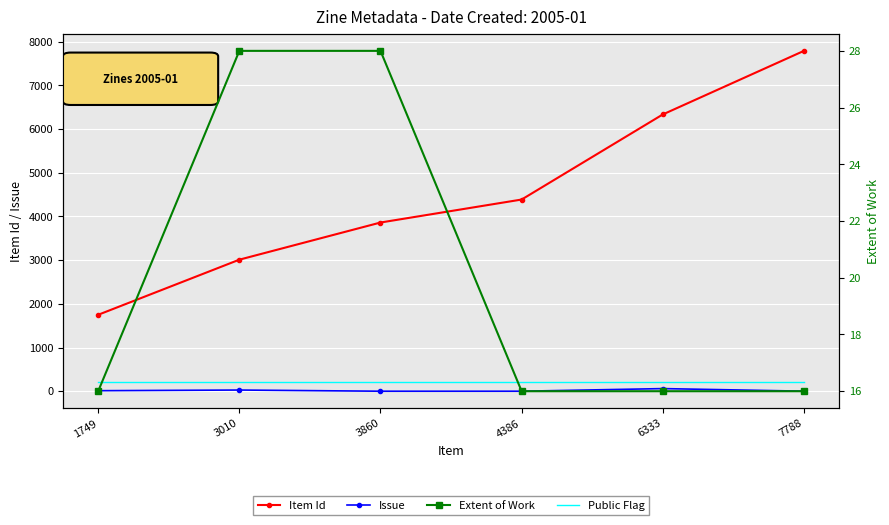

What is the maximum value for Item Id?

7788